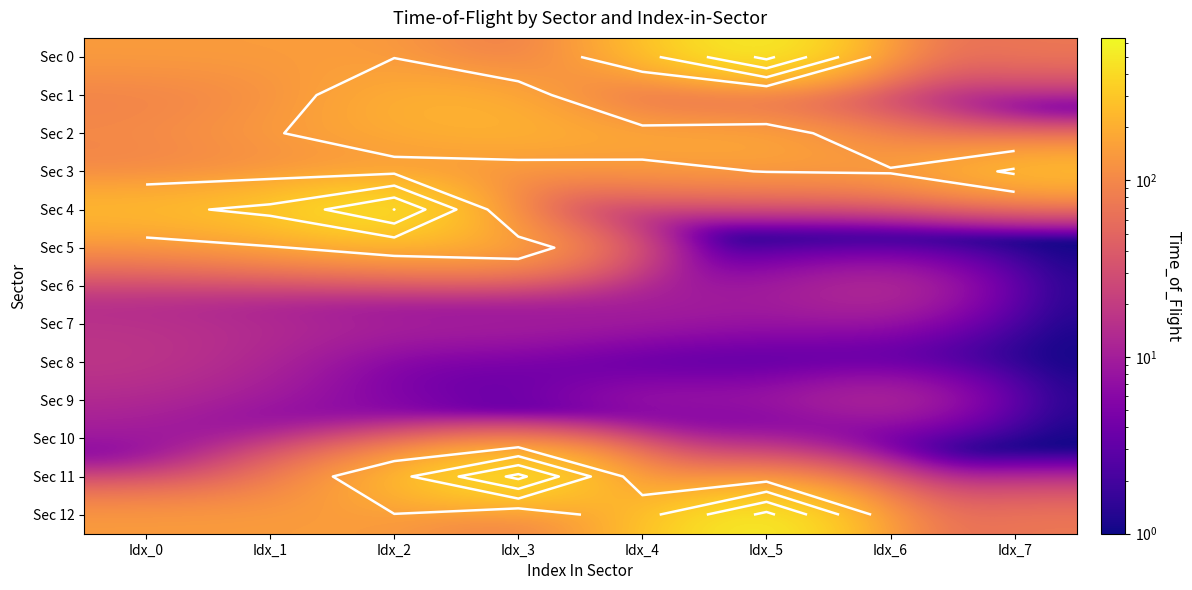

The Sec 11 series shows 1 at Idx_0. True or false?

False